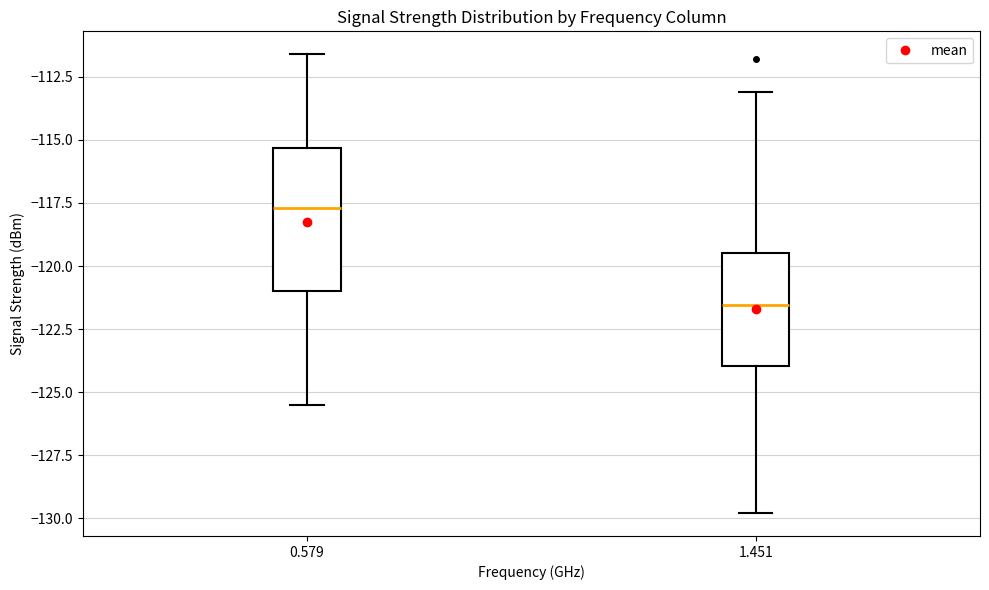

Where does the median line of the box at x = 0.579 sit on the y-axis? The values are not printed on the chart, so give them approximately, as read against the axis.

-117.5